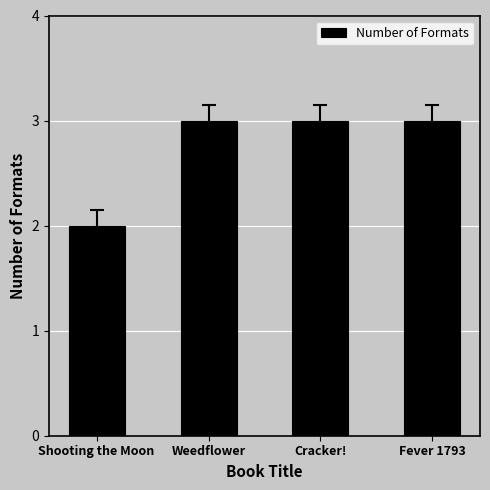

What is the sum of all values?

11